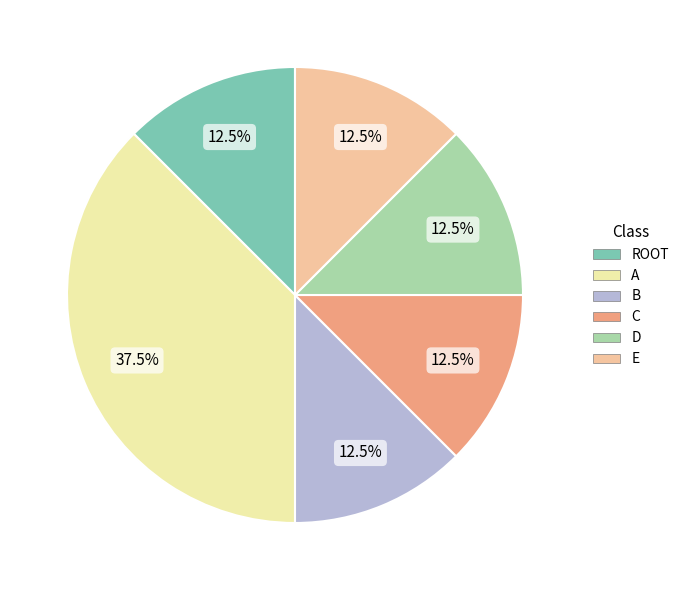

Combined, what portion of the pie is A and D?

50.0%